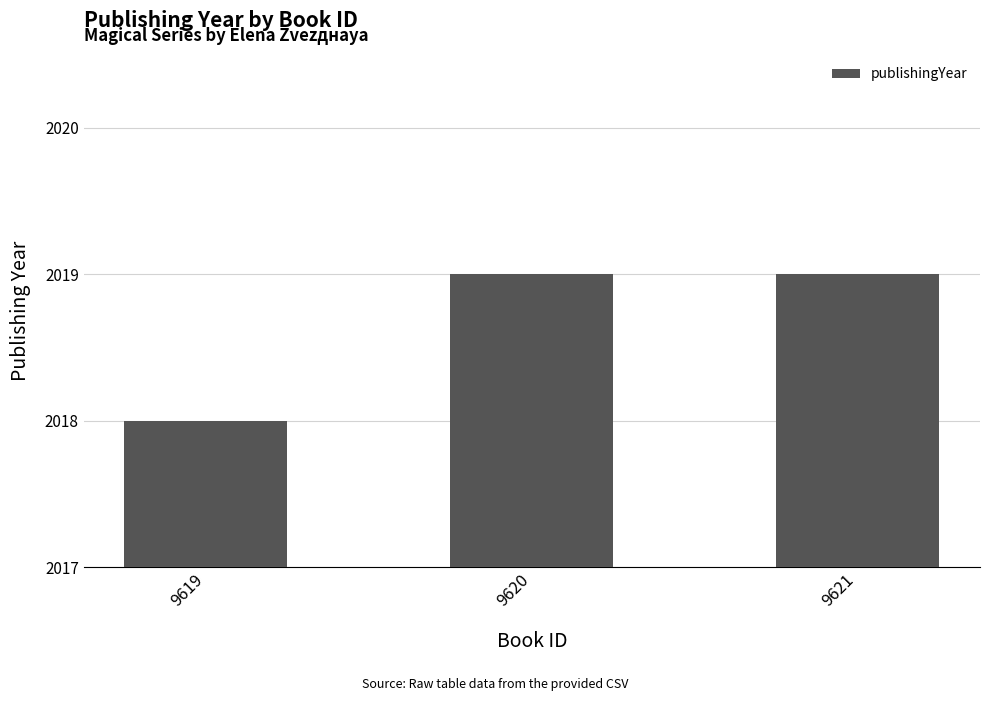

What is the minimum value shown in the chart?

2018